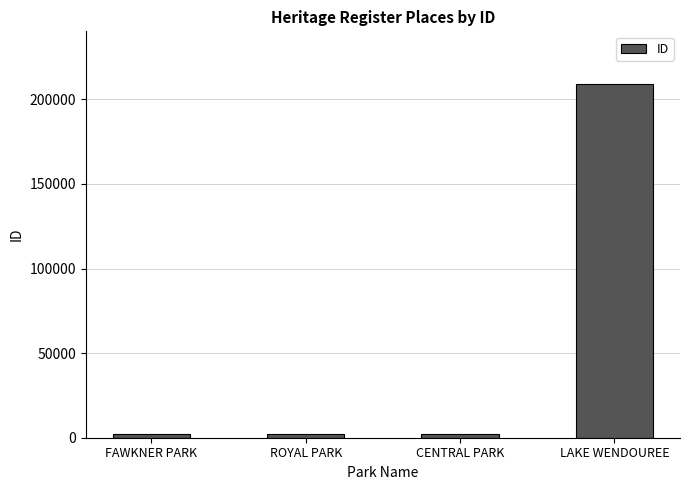

What is the label of the 3rd bar from the right?

ROYAL PARK